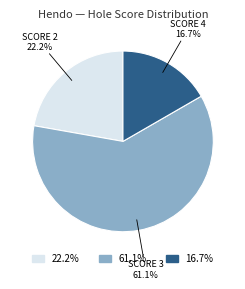

Is there a majority slice in this chart?

Yes